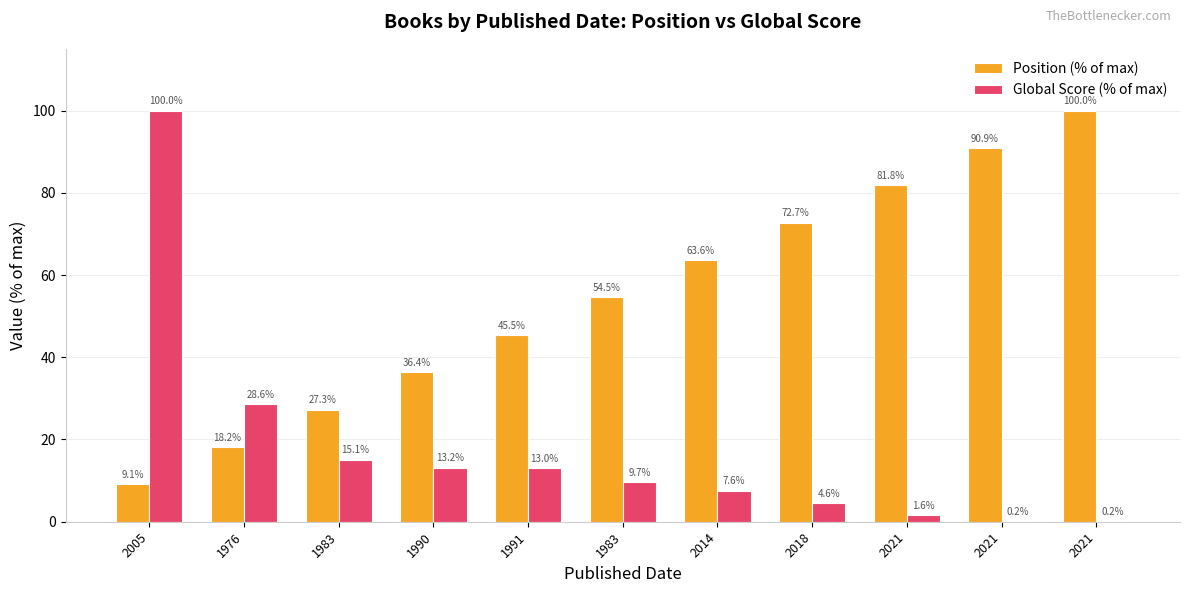

Rank the series at 2018 from highest to lowest value.

Position (% of max), Global Score (% of max)